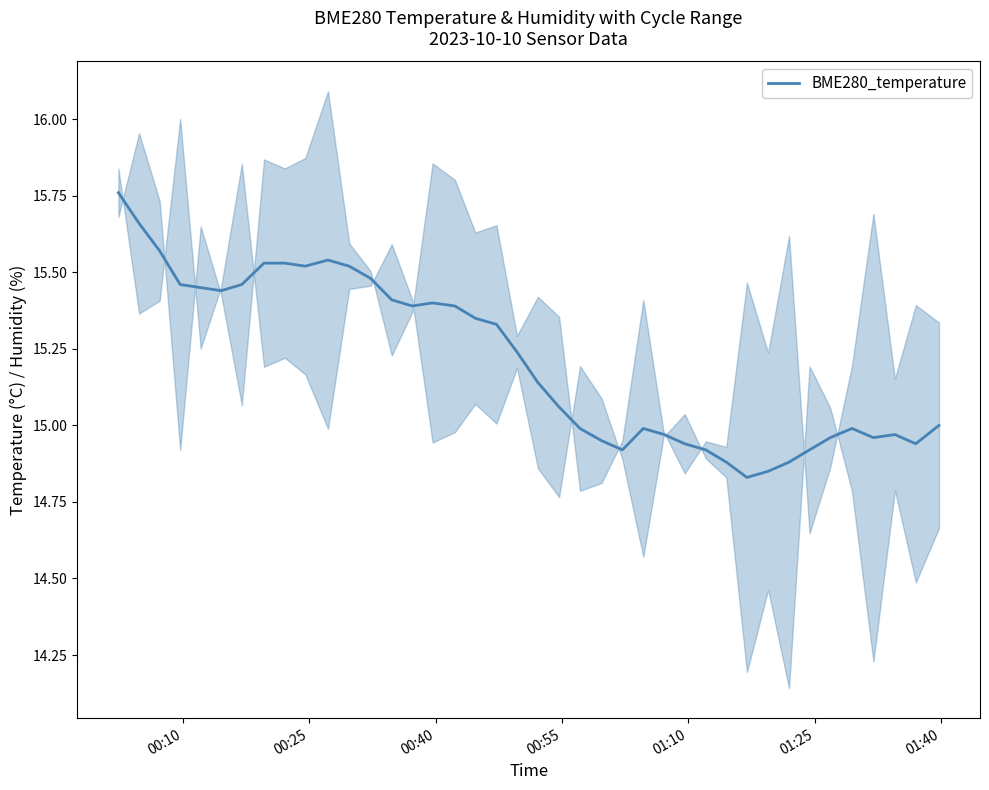

What is the value of the 5th point from the left?

15.4